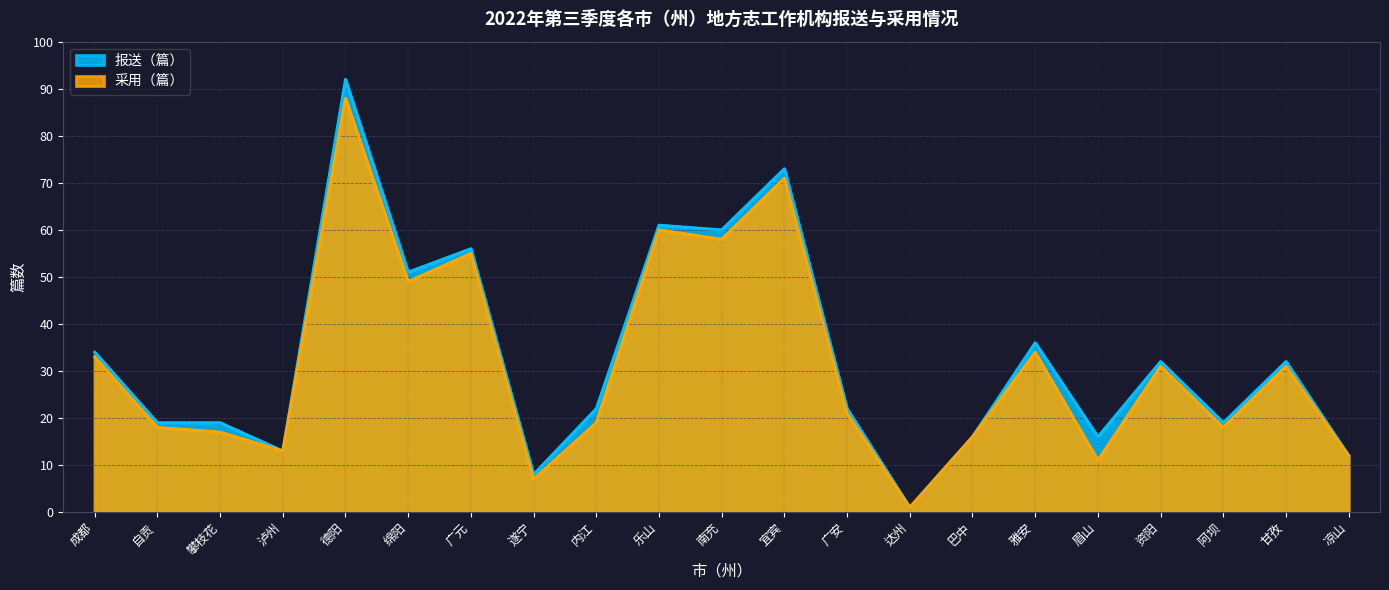

How many series are shown in this chart?

2